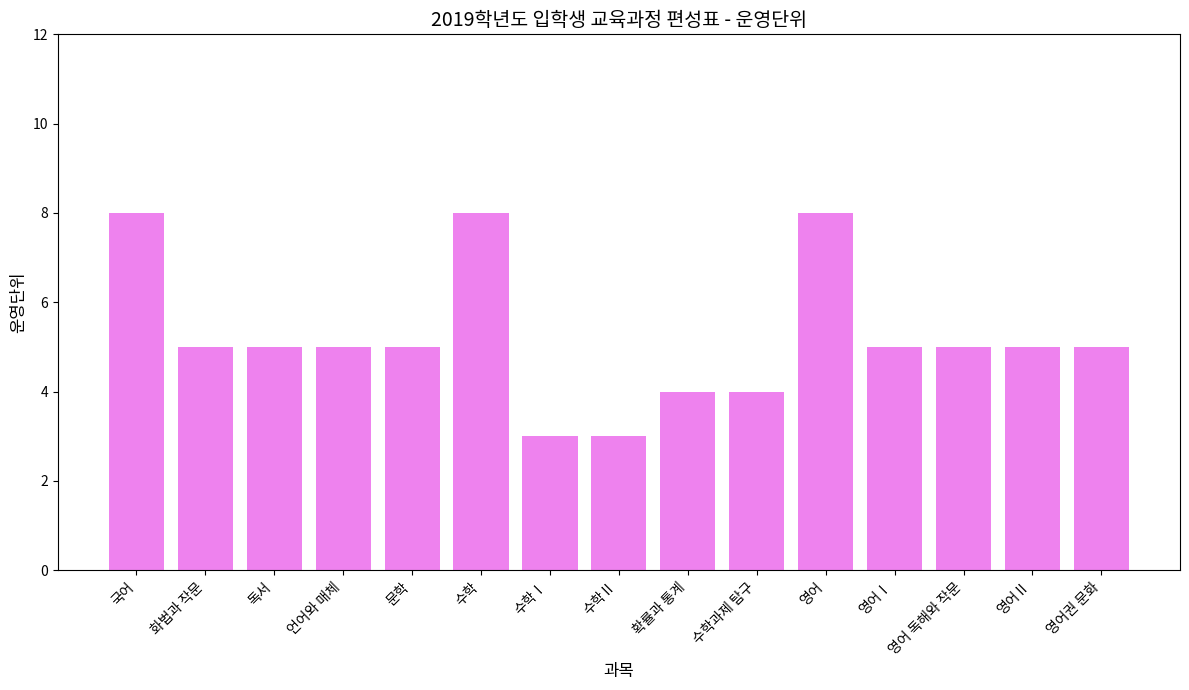

What is the change in value from 국어 to 언어와 매체?

-3